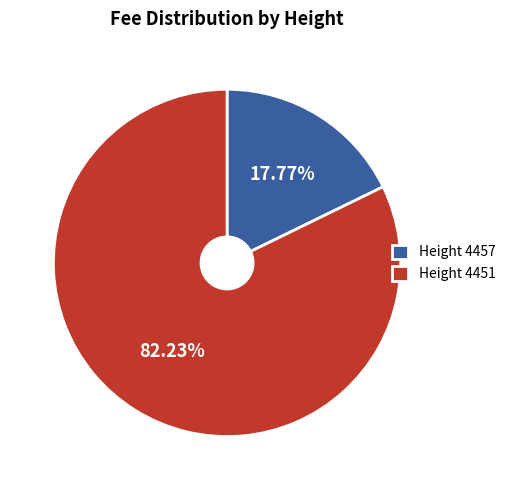

Rank the categories by value from highest to lowest.

Height 4451, Height 4457